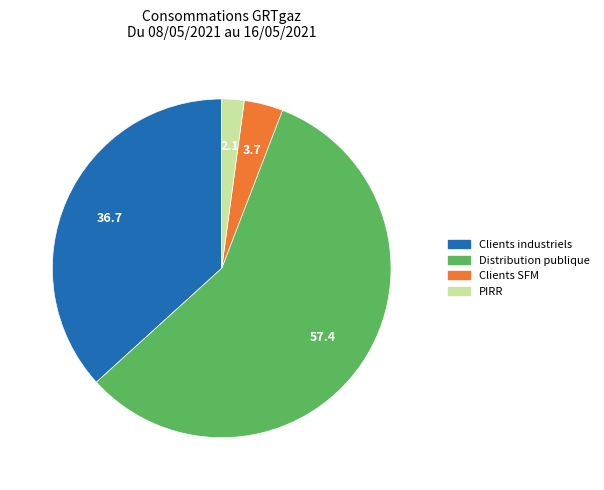

Is there any slice that represents more than half of the pie?

Yes